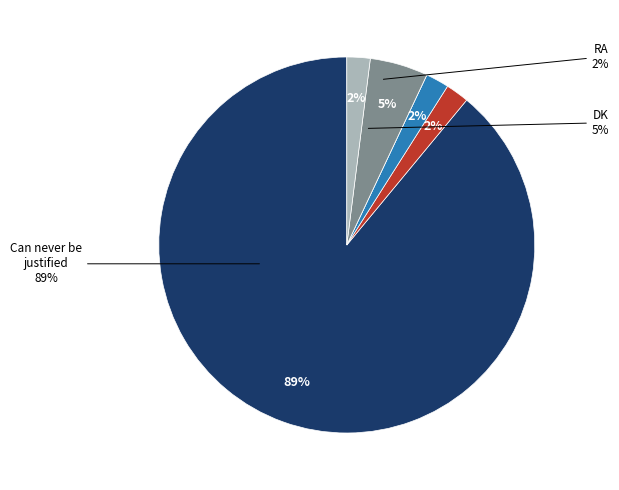

Does DK represent more than half of the total?

No